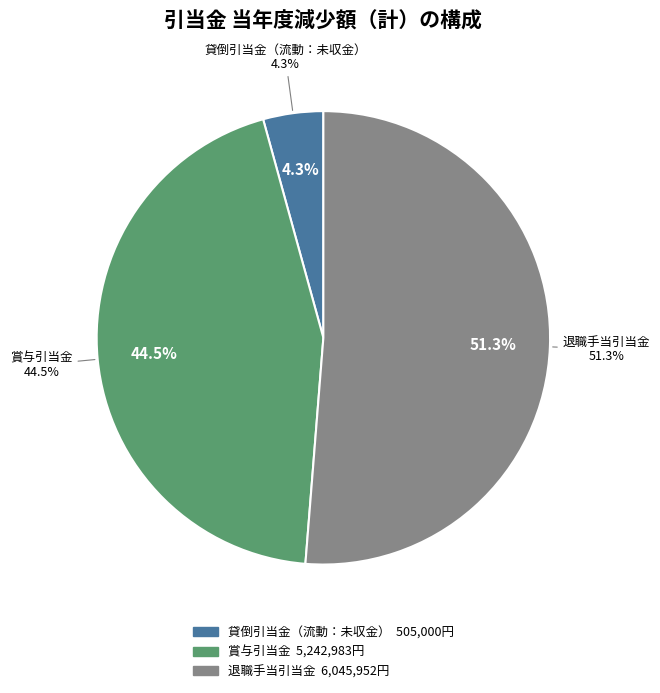

Is there a majority slice in this chart?

Yes